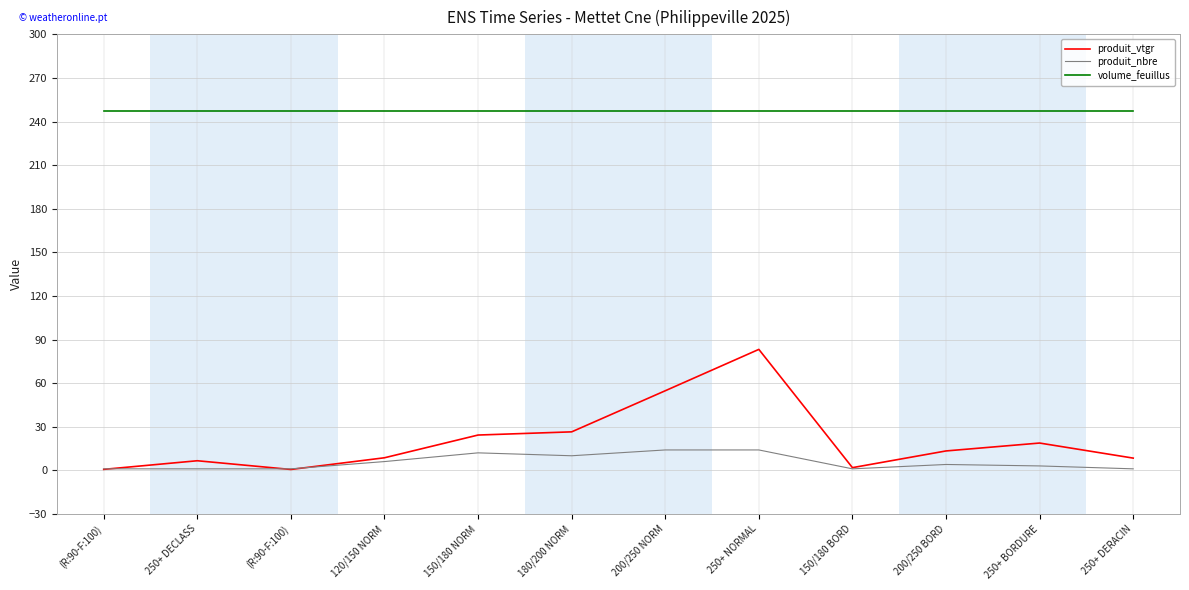

True or false: produit_nbre and volume_feuillus intersect in this chart.

False